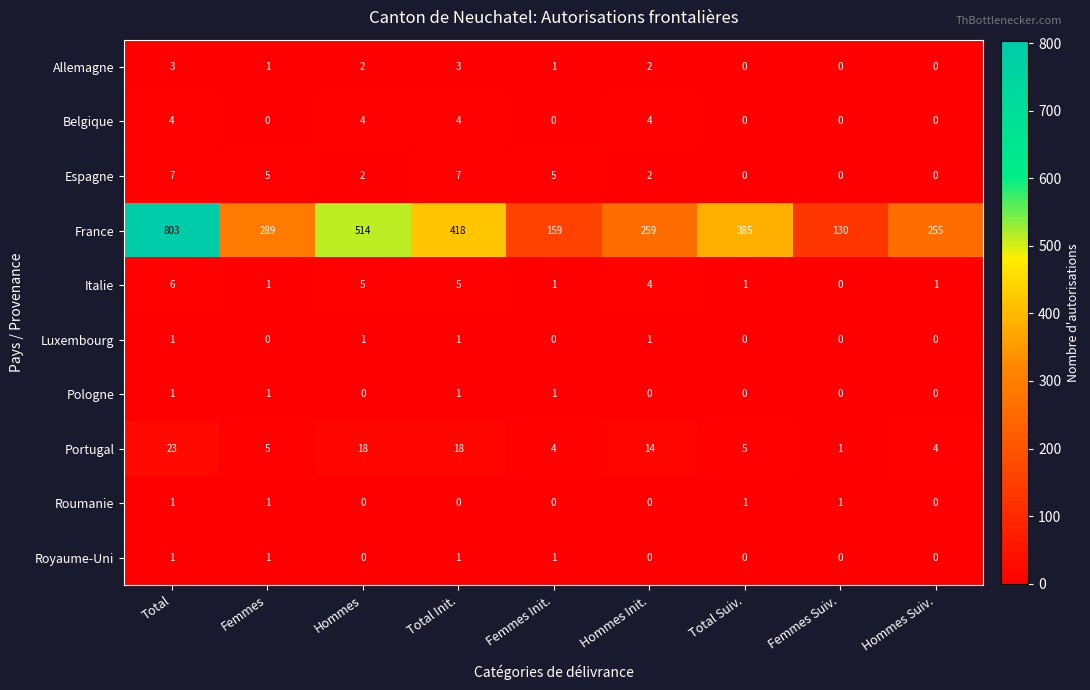

What is the maximum value for Belgique?

4